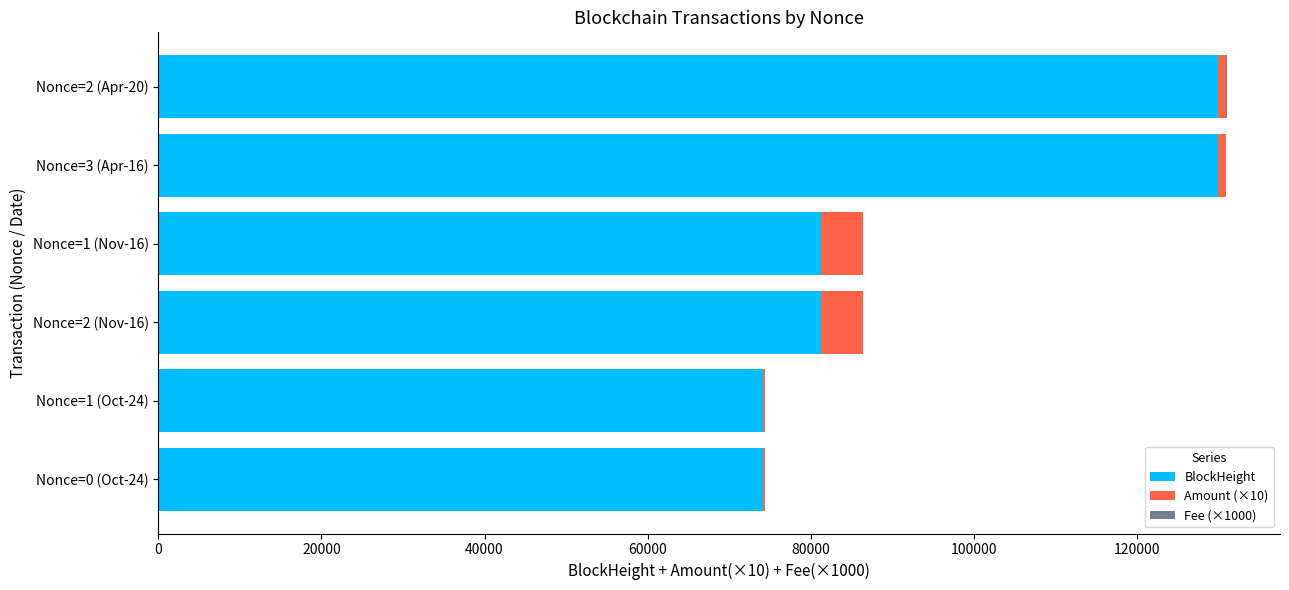

The value of BlockHeight at Nonce=1 (Oct-24) is 74093.0. True or false?

True